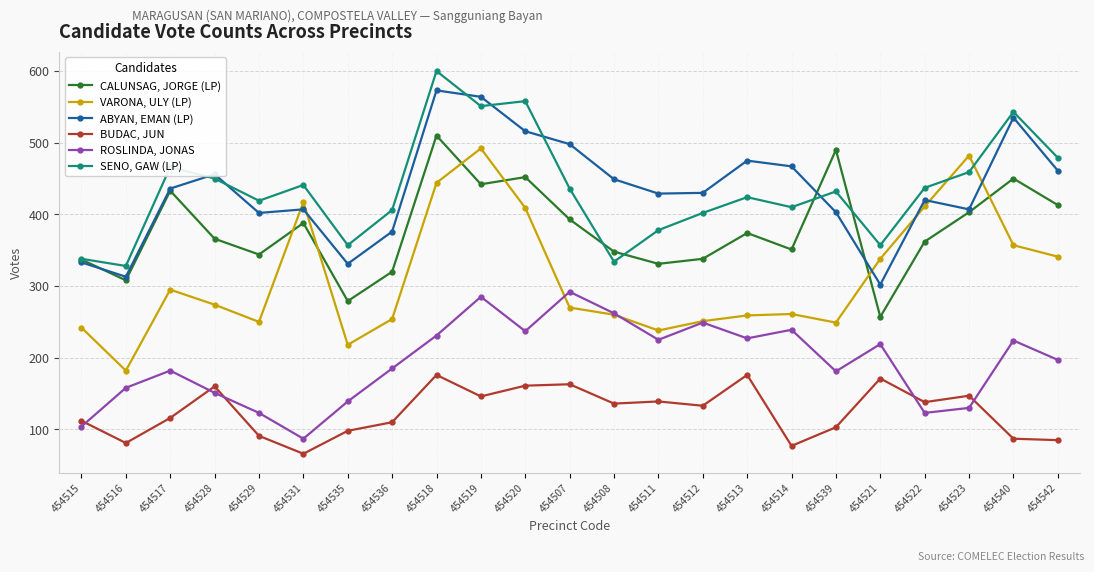

The value of SENO, GAW (LP) at 454508 is 334. True or false?

True